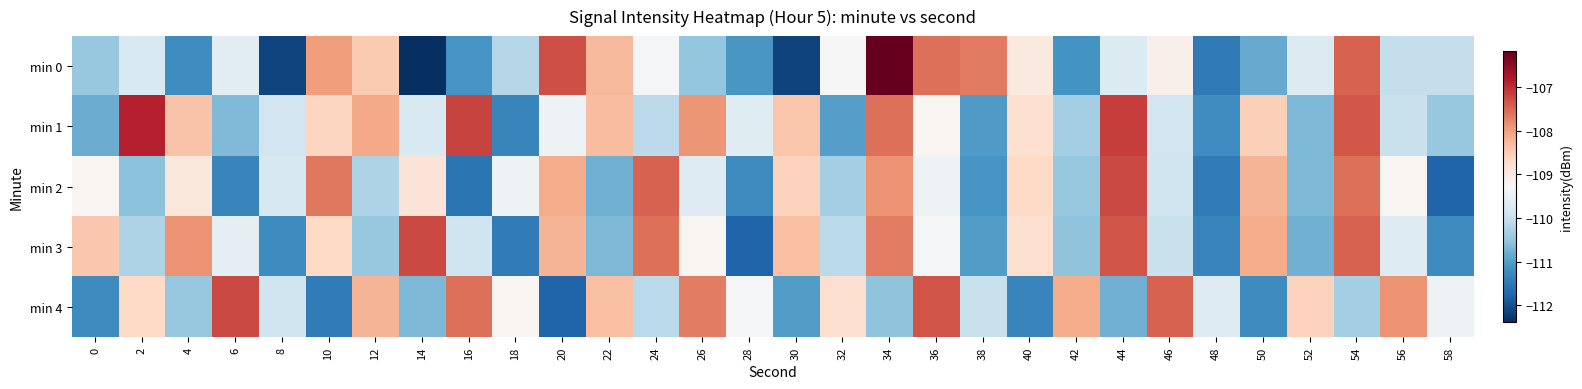

What is the minimum value shown in the chart?

-112.4